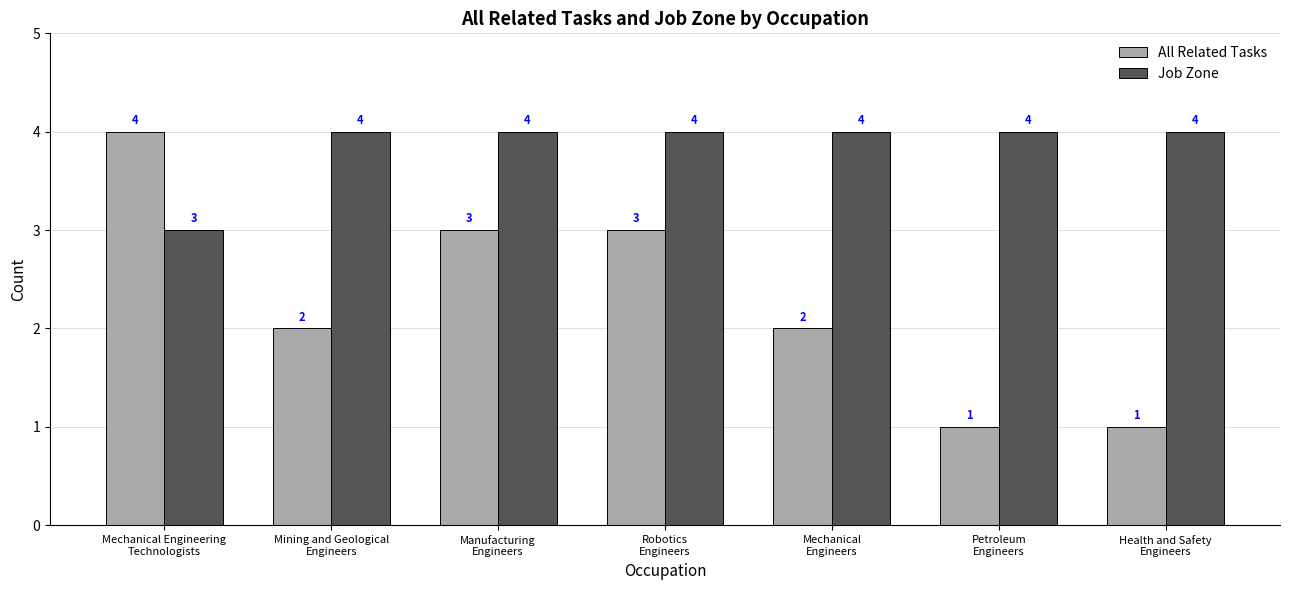

The value of All Related Tasks at Mining and Geological
Engineers is 2. True or false?

True